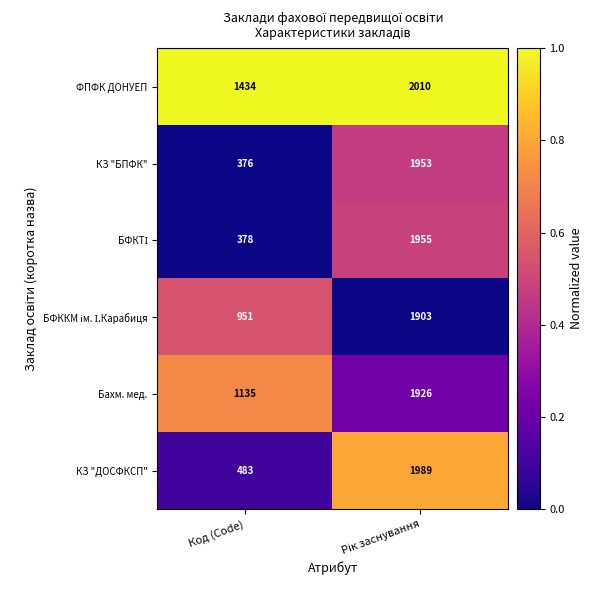

What is the difference between the highest and lowest values at Код (Code)?

1058